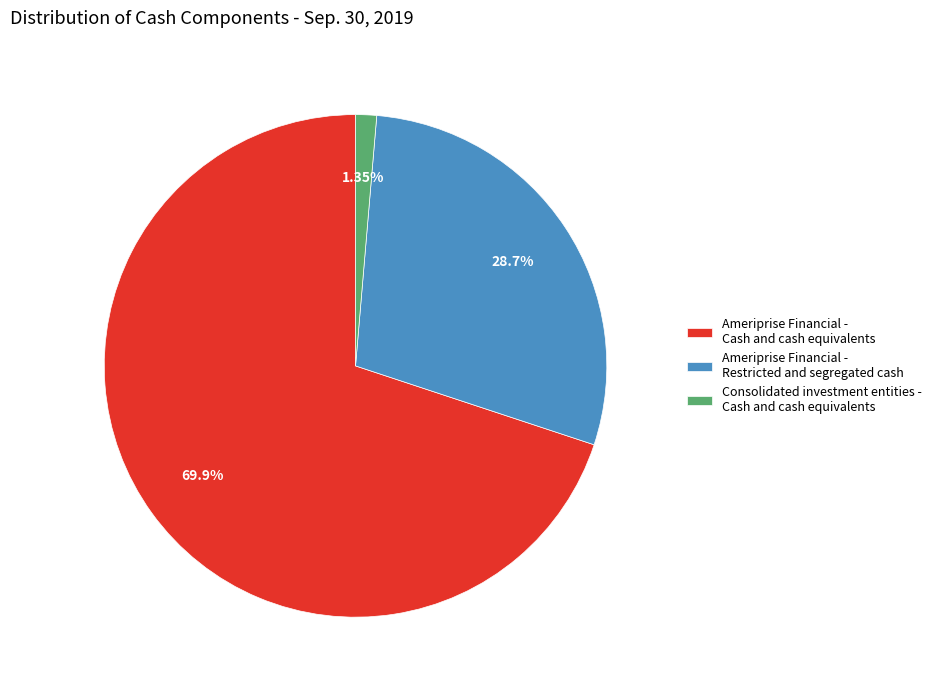

Which category has the biggest portion of the pie?

Ameriprise Financial - Cash and cash equivalents